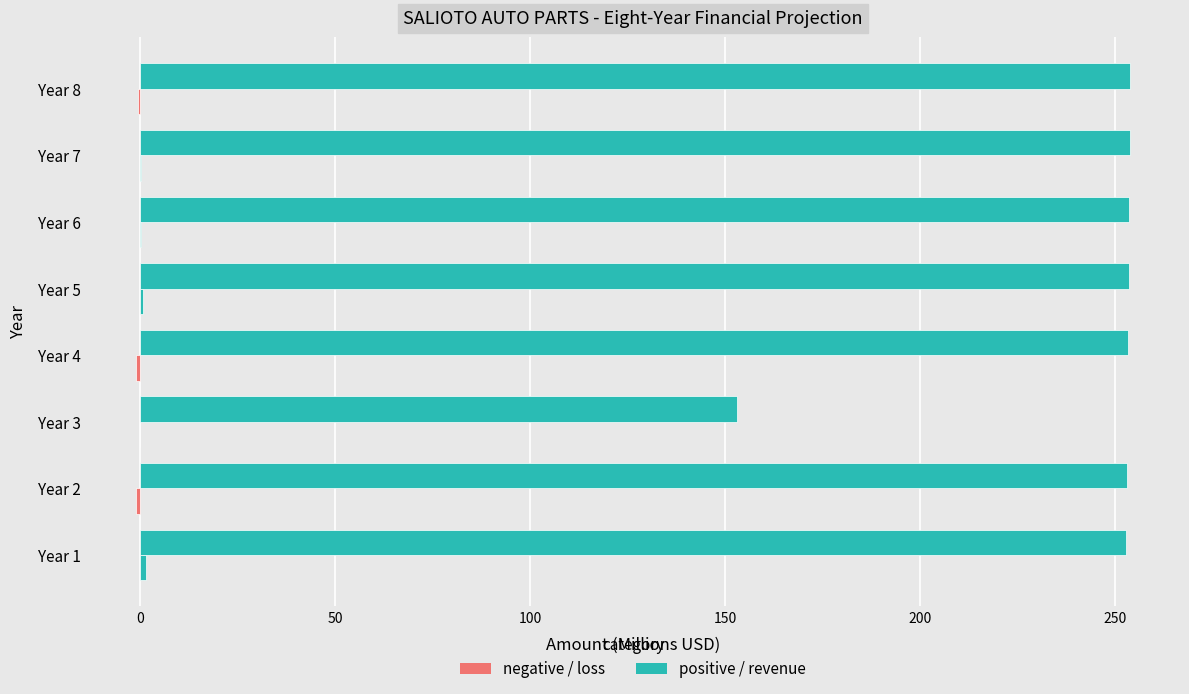

Count the number of data series in this chart.

2